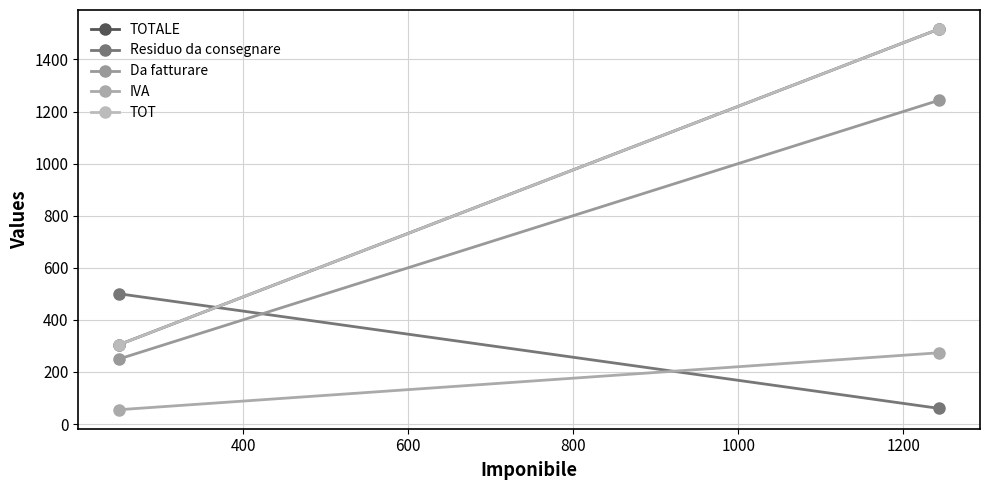

At 400, list the series in order from largest to smallest.

TOT, TOTALE, Da fatturare, IVA, Residuo da consegnare